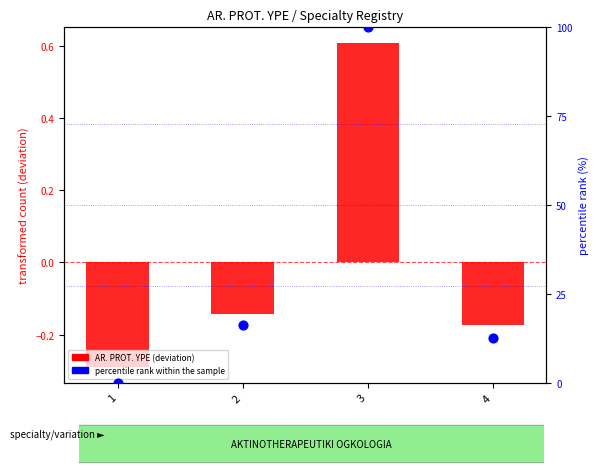

Which series reaches the maximum Y coordinate?

percentile rank within the sample